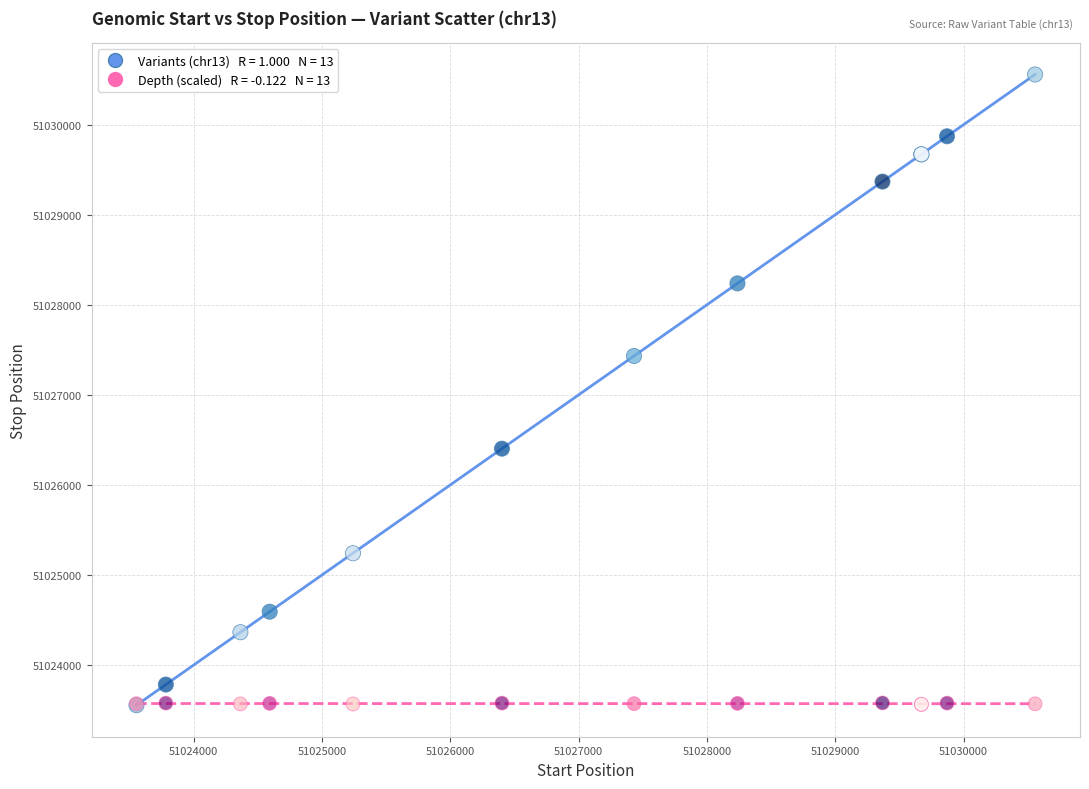

Across all series, what Y value is closest to 51027056?

51027432